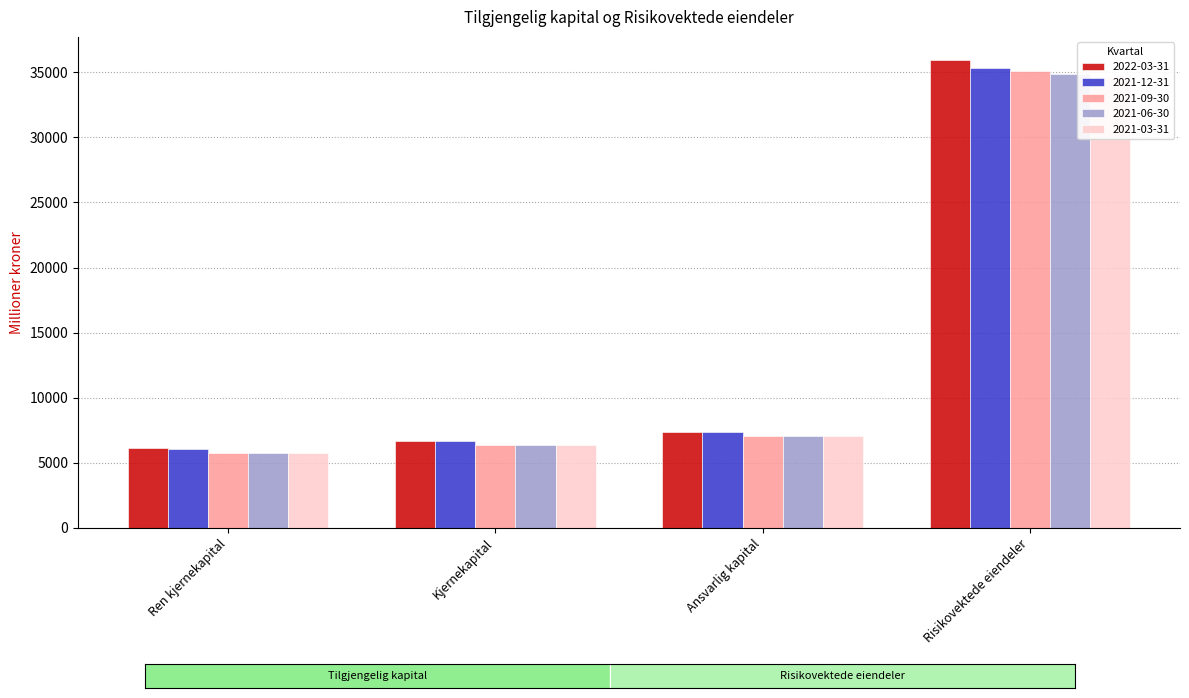

What is the difference between the maximum and second lowest values in the 2022-03-31 series?

29245